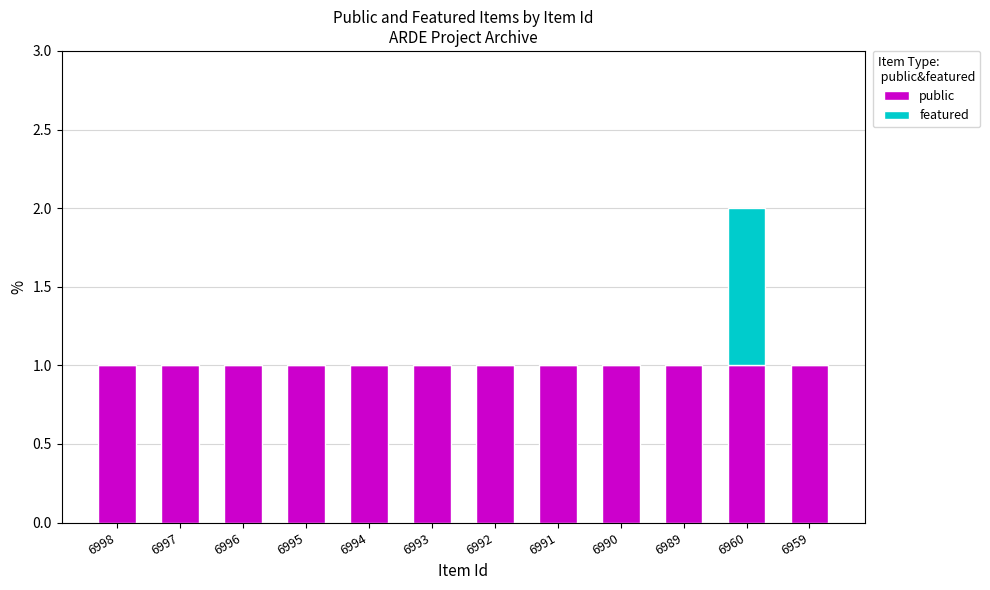

Is it true that public equals 2 at 6959?

False